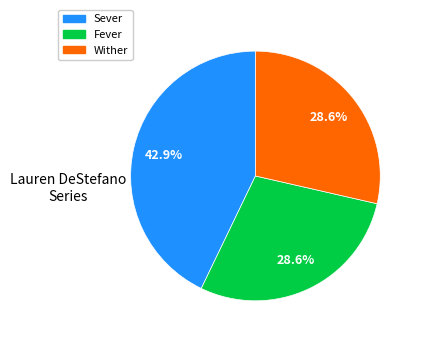

Combined, do Sever and Fever account for over 50%?

Yes